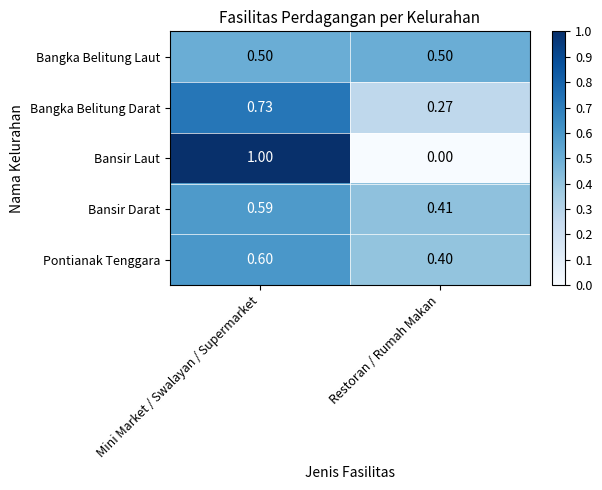

Between Mini Market / Swalayan / Supermarket and Restoran / Rumah Makan, which series saw the biggest shift?

Bansir Laut